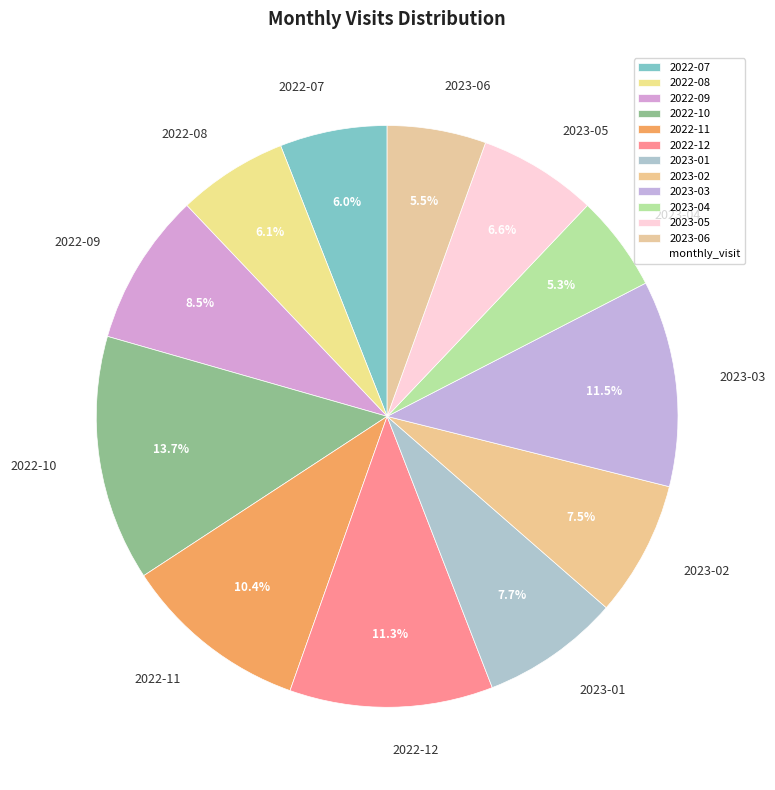

How much of the chart is everything except 2022-11?

89.6%